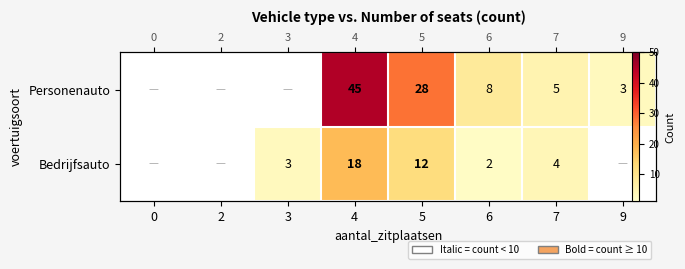

How many distinct data groups are displayed?

2